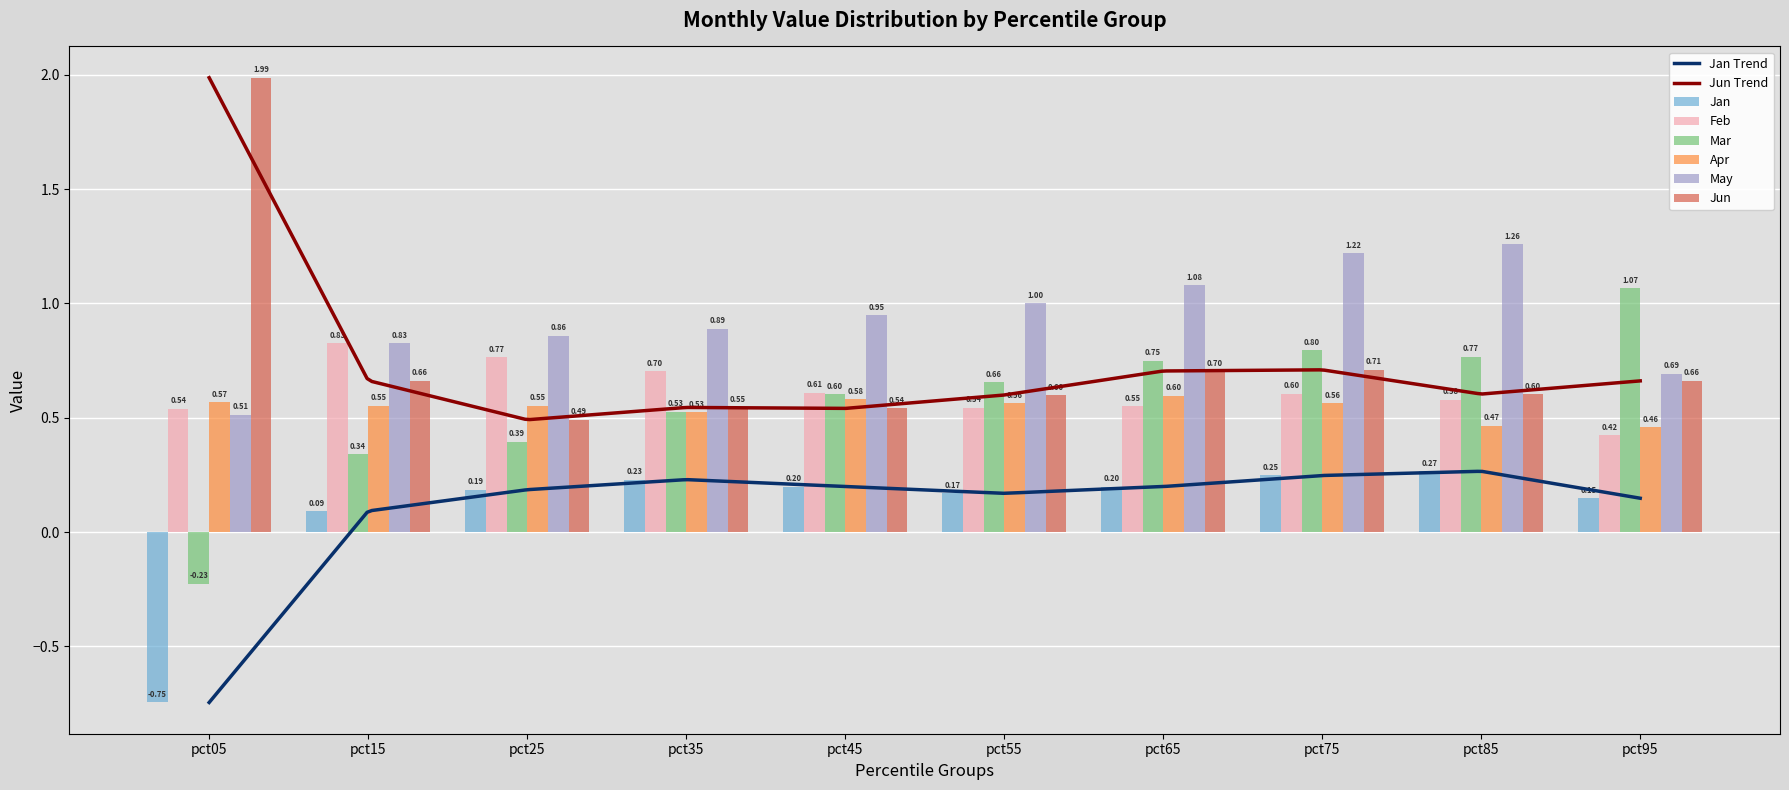

List the series in order of their peak value, highest first.

Jun, May, Mar, Feb, Apr, Jan